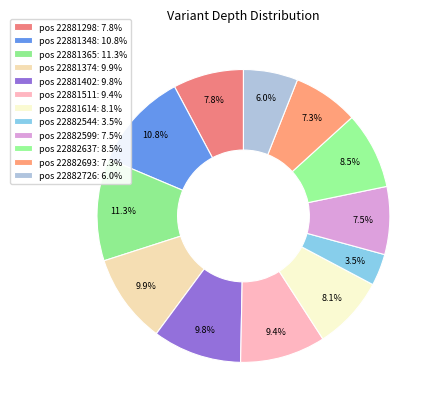

How many segments does this pie chart have?

12